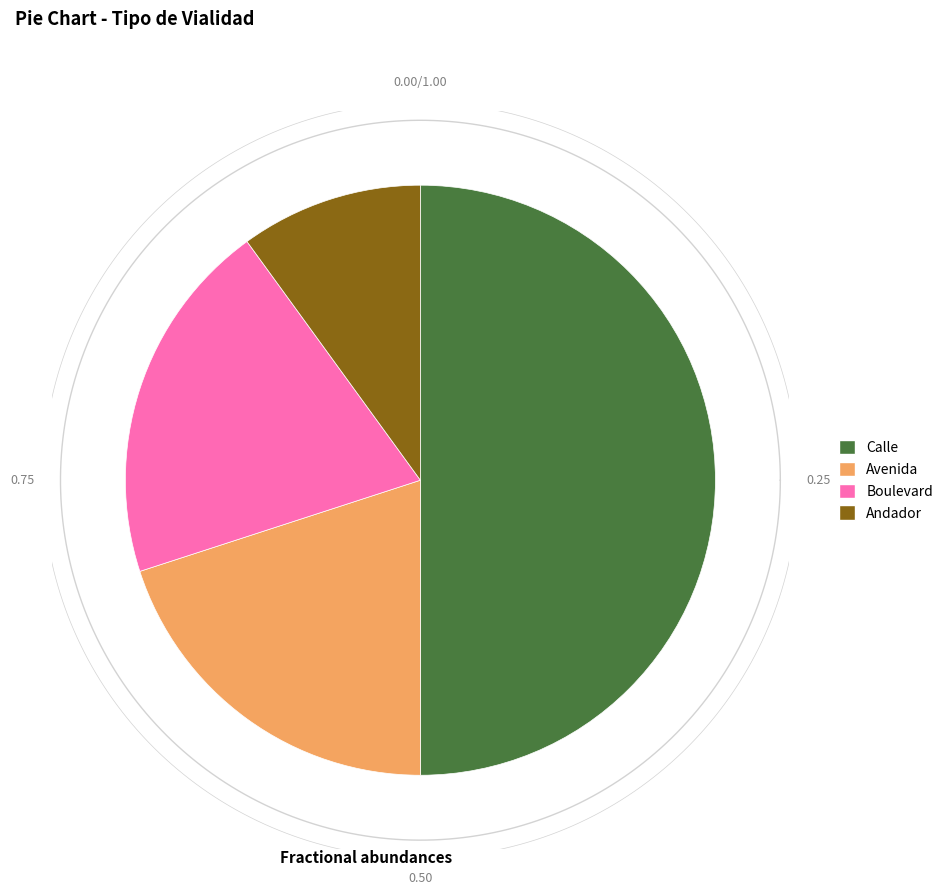

To the nearest percent, what portion does Calle represent?

50%